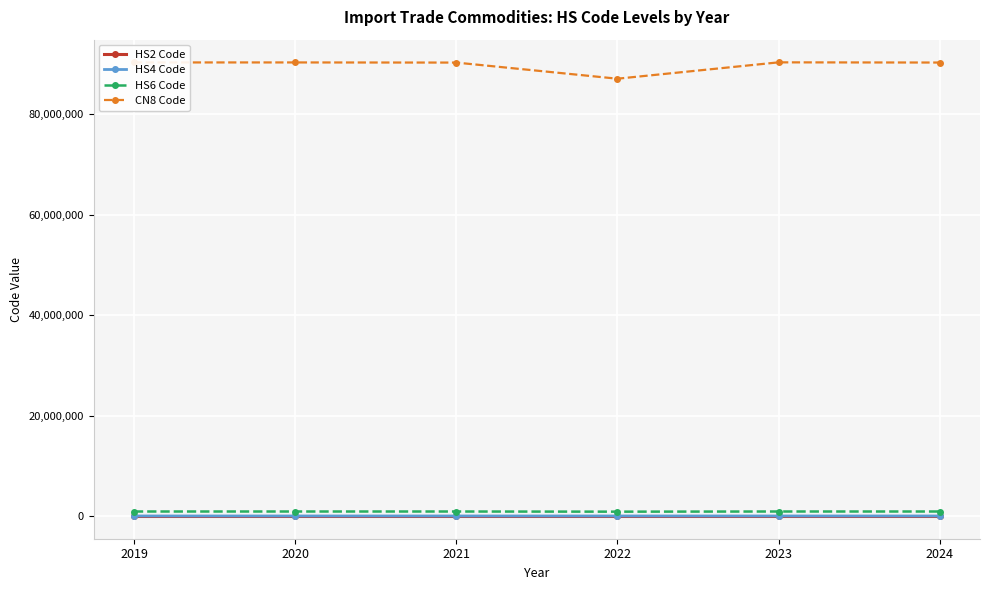

True or false: HS4 Code has more than 2 points higher than both neighbors.

False